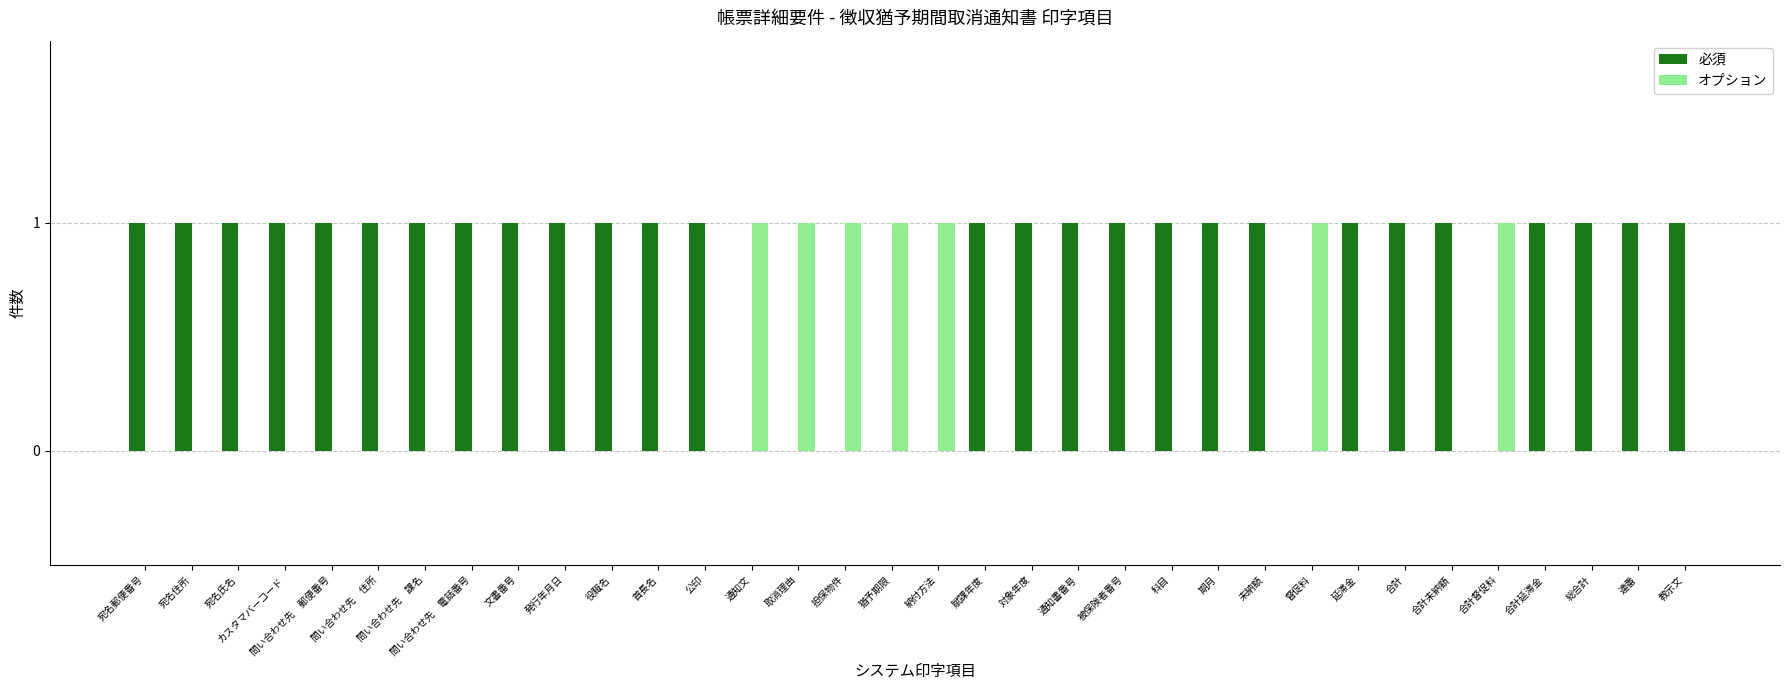

Reading left to right, list all the values displayed in this chart.

必須: 1	1	1	1	1	1	1	1	1	1	1	1	1	0	0	0	0	0	1	1	1	1	1	1	1	0	1	1	1	0	1	1	1	1
オプション: 0	0	0	0	0	0	0	0	0	0	0	0	0	1	1	1	1	1	0	0	0	0	0	0	0	1	0	0	0	1	0	0	0	0